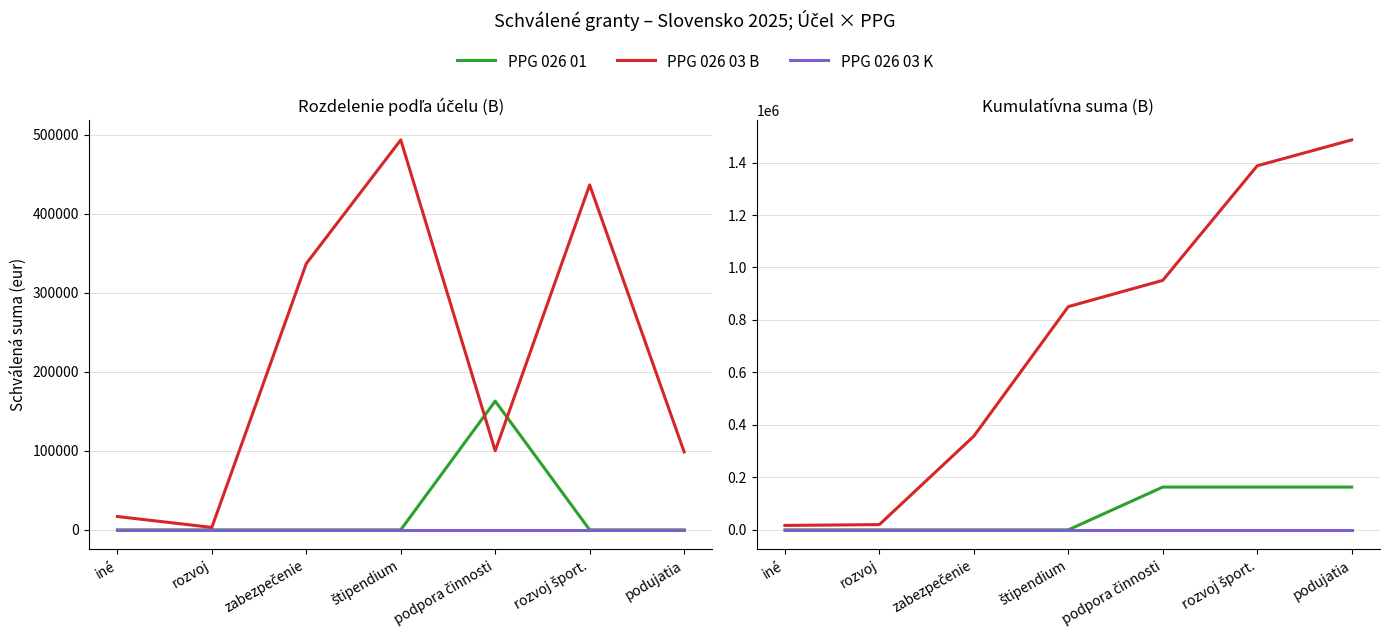

List the labels in order of PPG 026 01 value, largest first.

podpora činnosti, rozvoj šport., podujatia, iné, rozvoj, zabezpečenie, štipendium